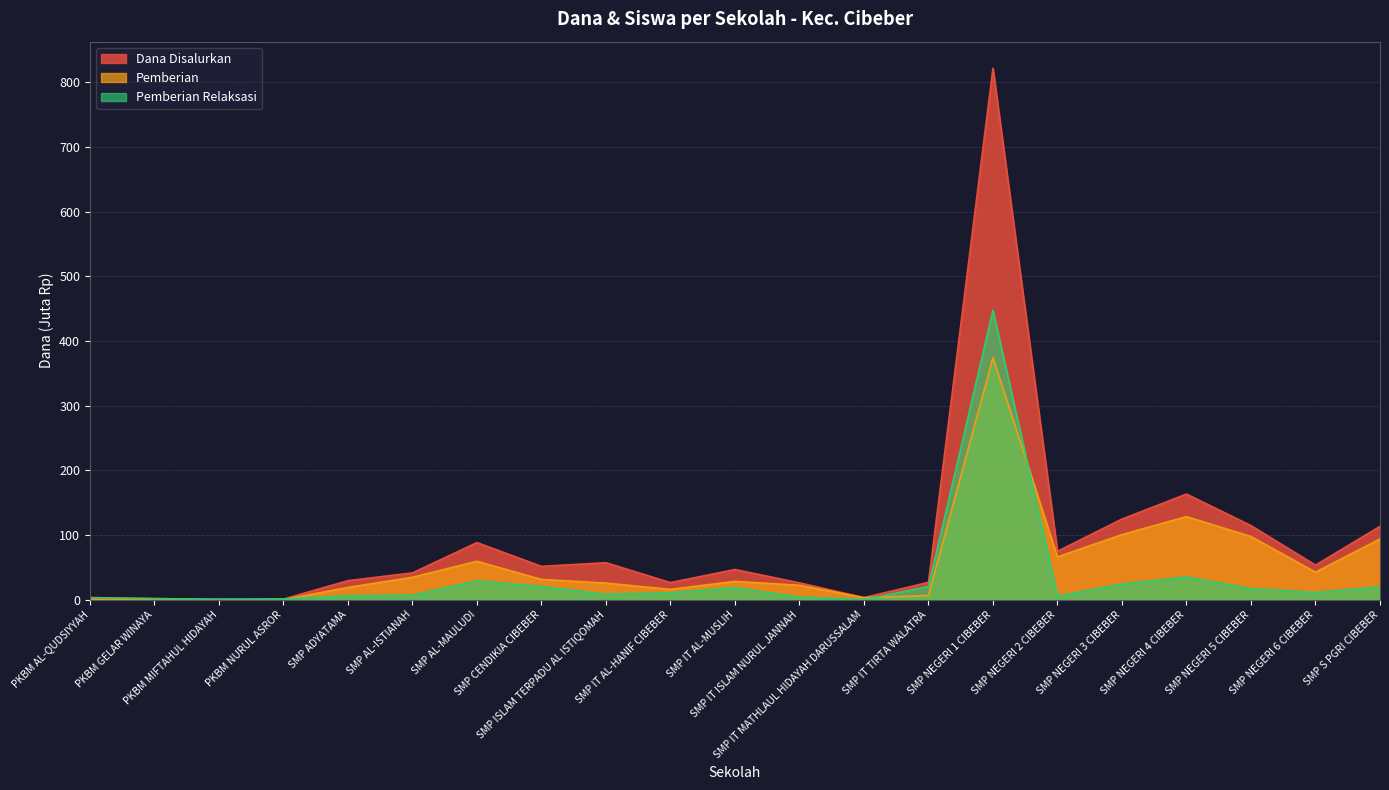

What position from the right is SMP IT MATHLAUL HIDAYAH DARUSSALAM?

9